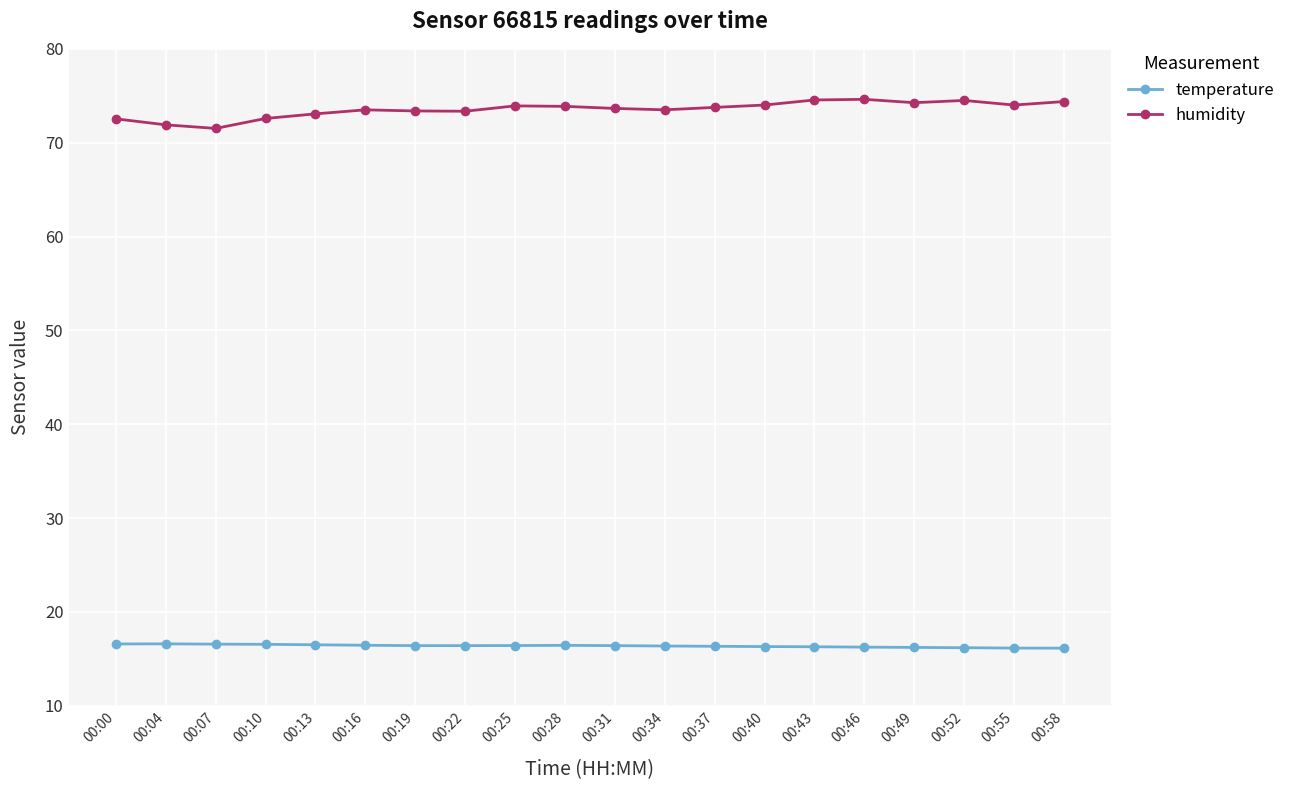

Does the chart have visible grid lines?

Yes